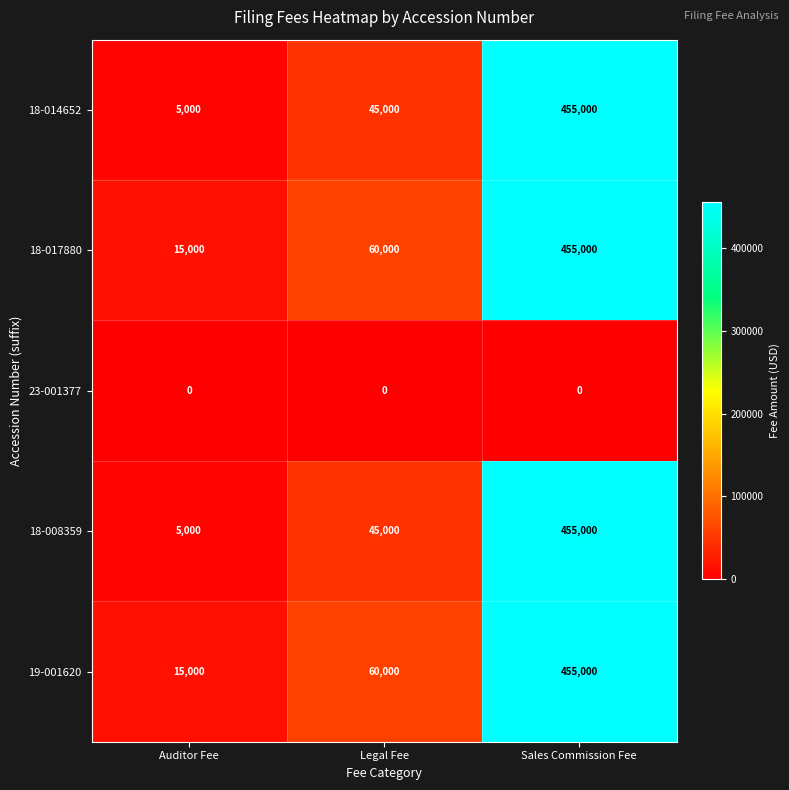

Reading left to right, transcribe all the data shown in this chart.

18-014652: 5000	45000	455000
18-017880: 15000	60000	455000
23-001377: 0	0	0
18-008359: 5000	45000	455000
19-001620: 15000	60000	455000